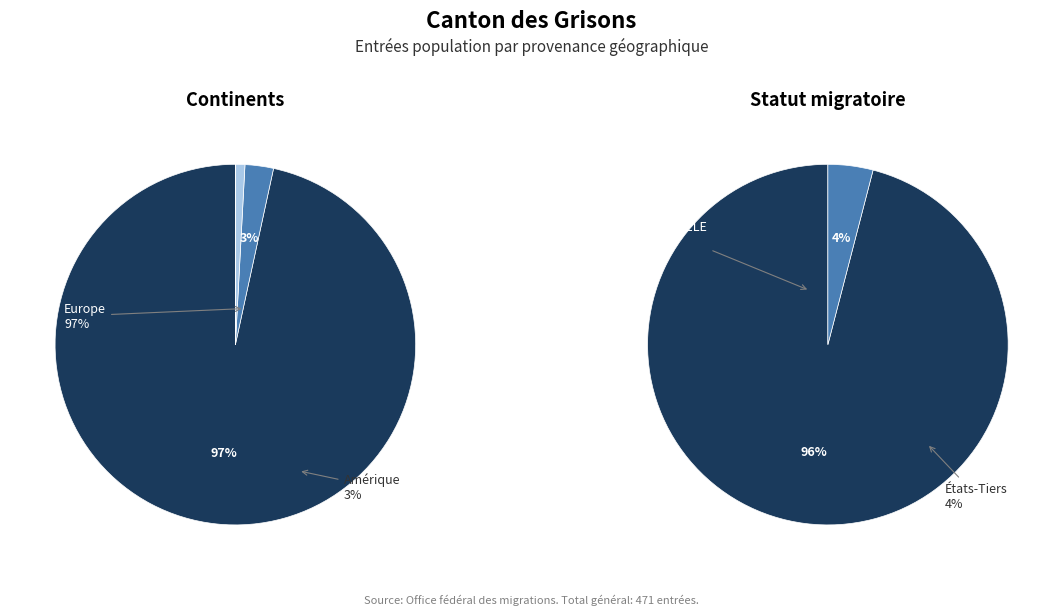

To the nearest percent, what portion does Europe represent?

97%